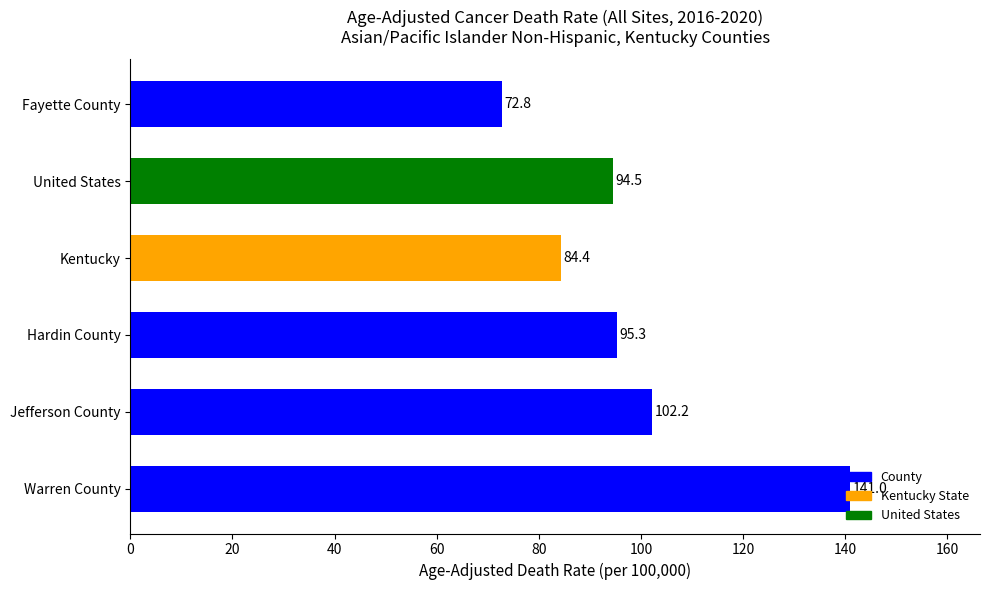

What is the average value?

98.4